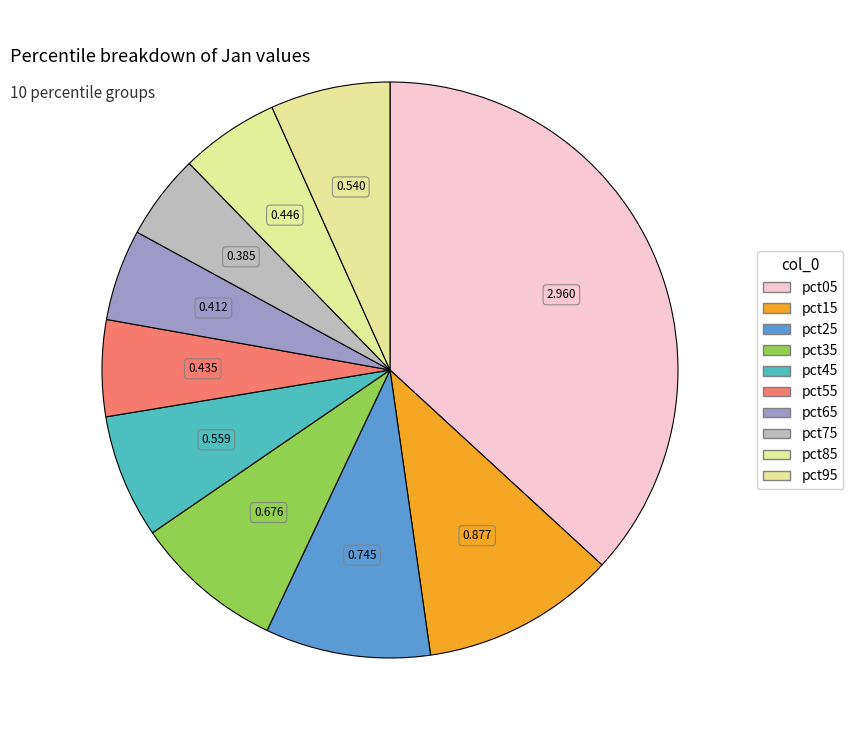

Does pct35 represent more than half of the total?

No